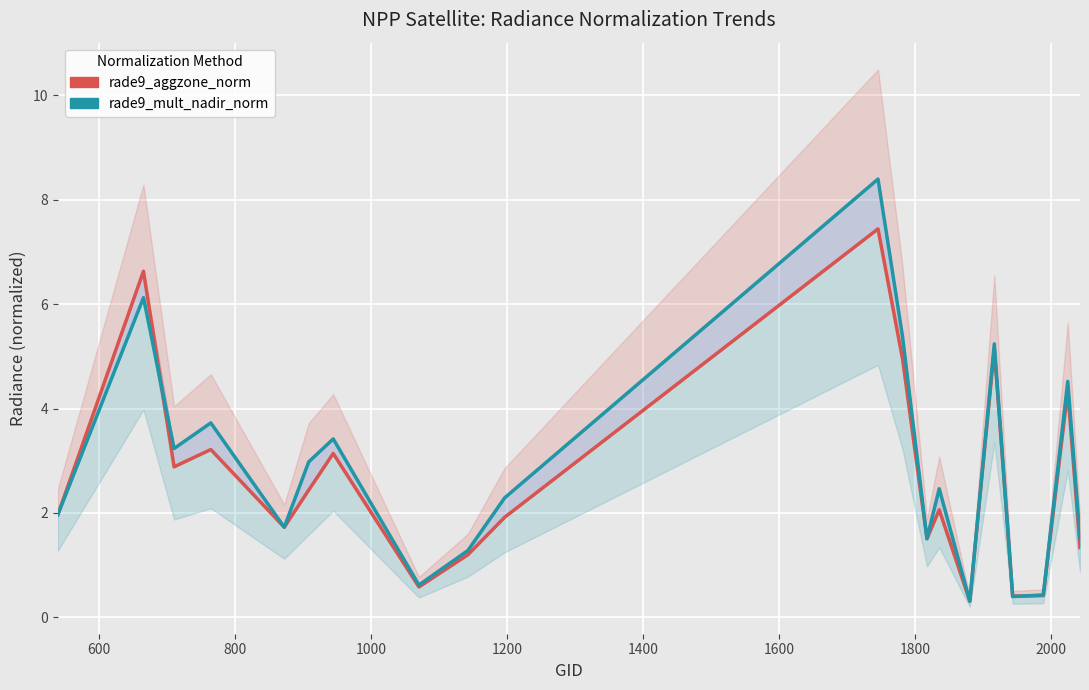

What is the maximum value for rade9_aggzone_norm?

7.4